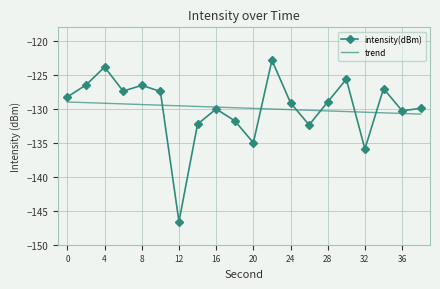

Which series has the widest spread of values?

intensity(dBm)